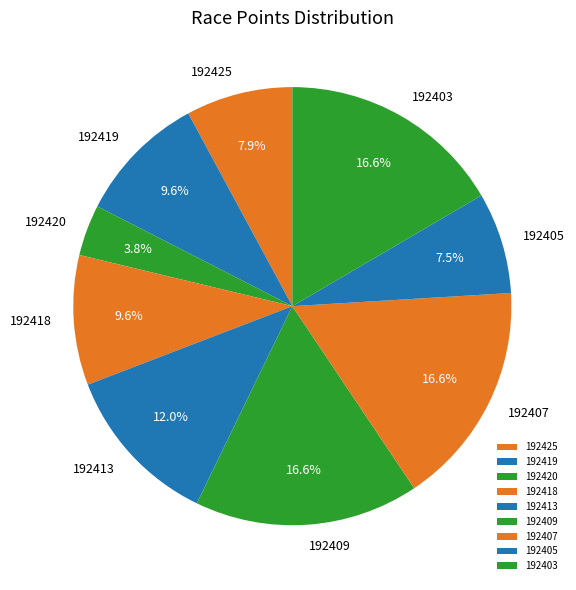

Combined, what portion of the pie is 192409 and 192403?

33.1%